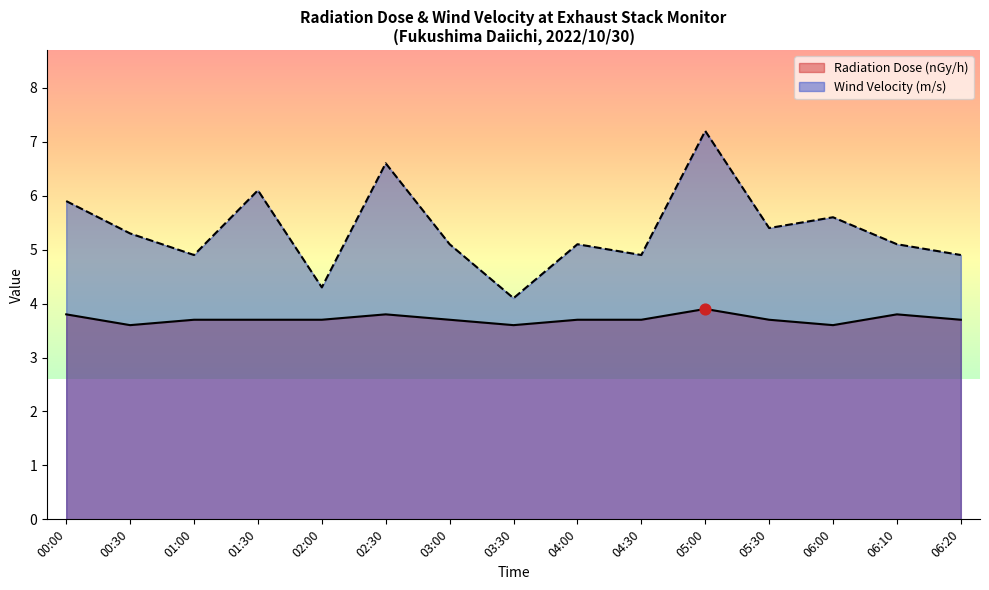

Which series contains the lowest Y value?

Radiation Dose (nGy/h)